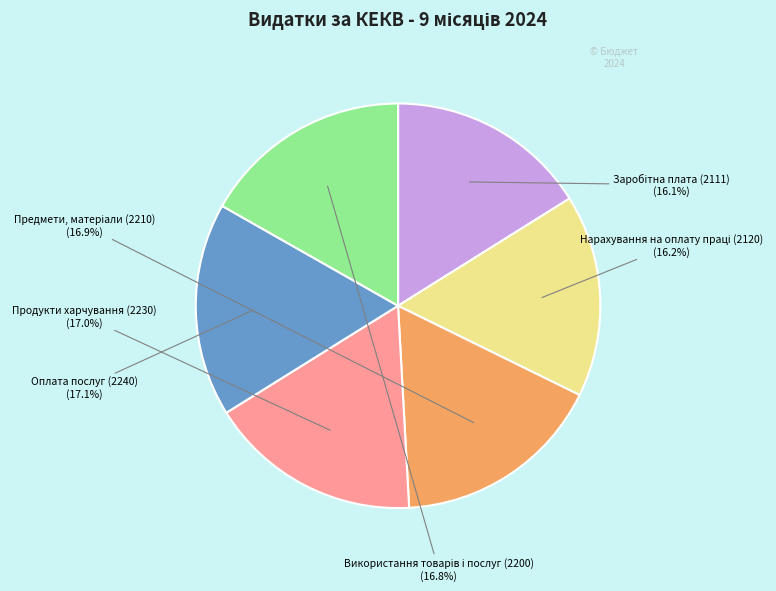

How many slices are in this pie chart?

6